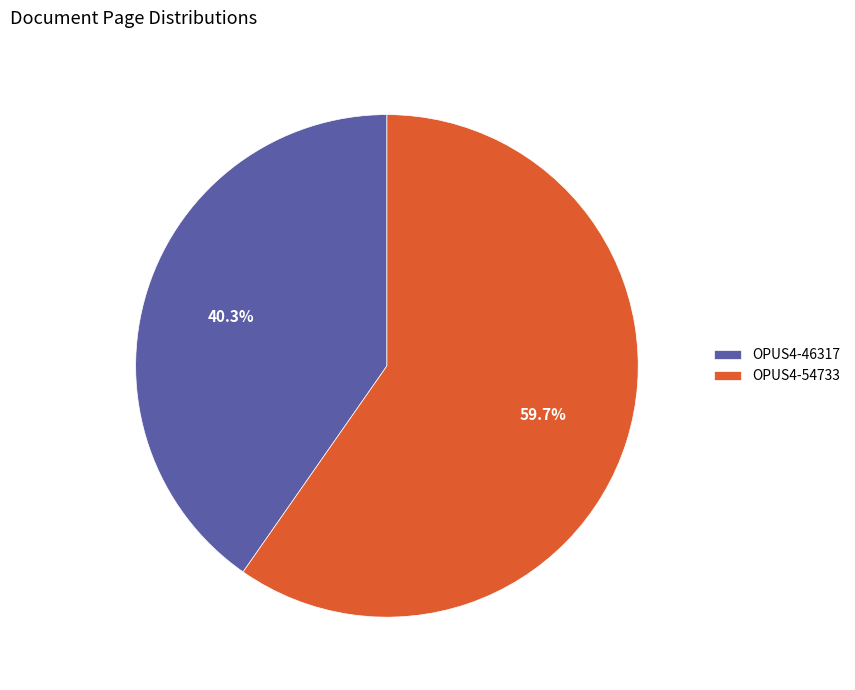

Is there any slice that represents more than half of the pie?

Yes